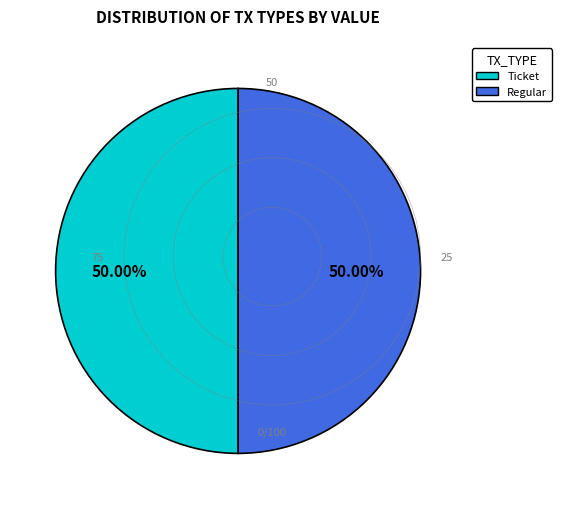

Do Regular and Ticket together represent more than half of the pie?

Yes